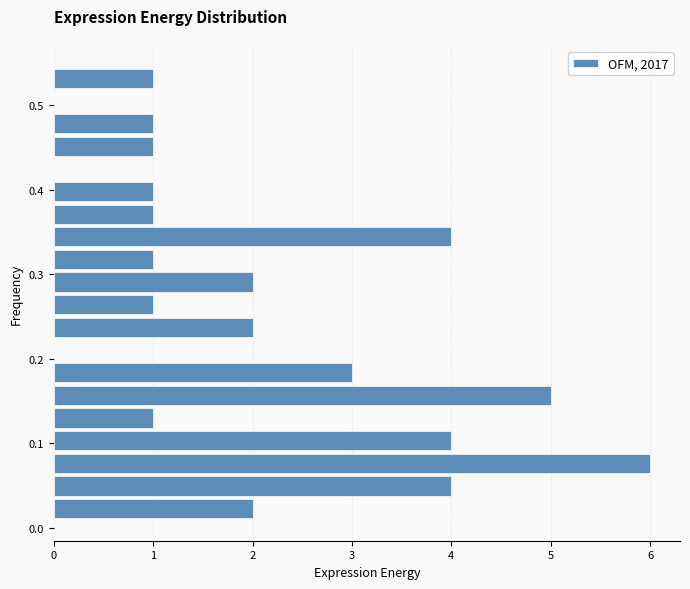

Read against the y-axis, roughly where is the centre of the longest bar?

0.08